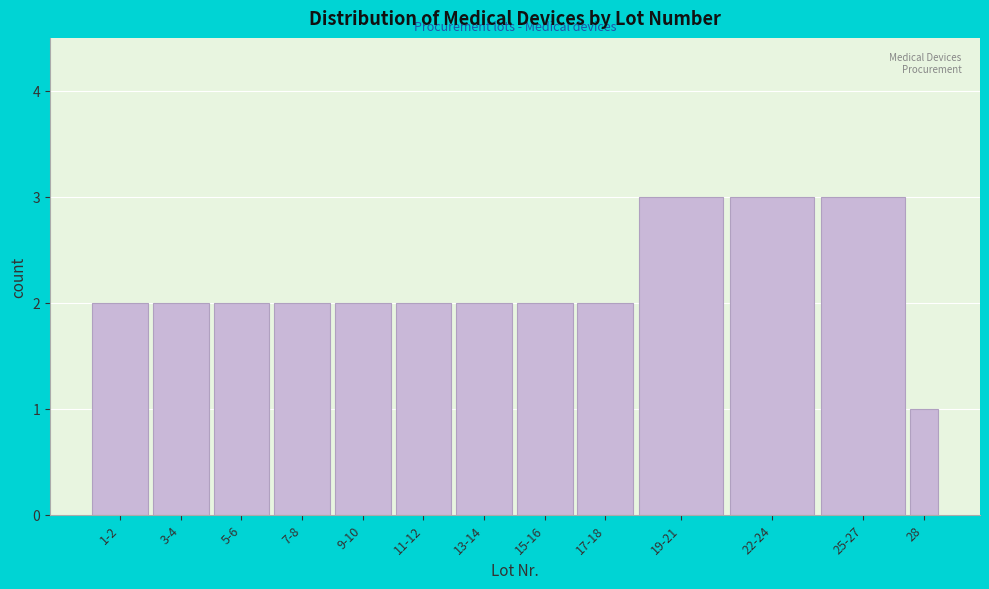

Reading right to left, what are all the values shown in this chart?

28=1	25-27=3	22-24=3	19-21=3	17-18=2	15-16=2	13-14=2	11-12=2	9-10=2	7-8=2	5-6=2	3-4=2	1-2=2